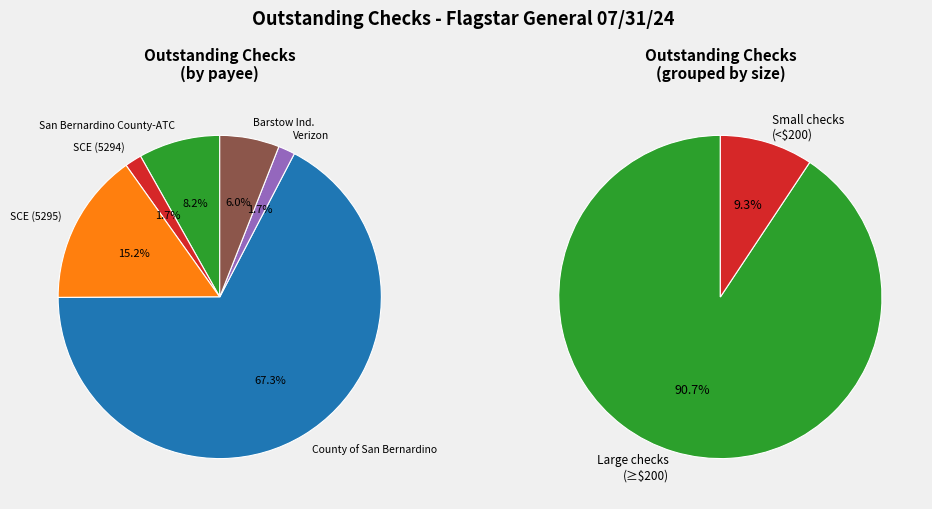

Which category has the smallest portion of the pie?

Verizon